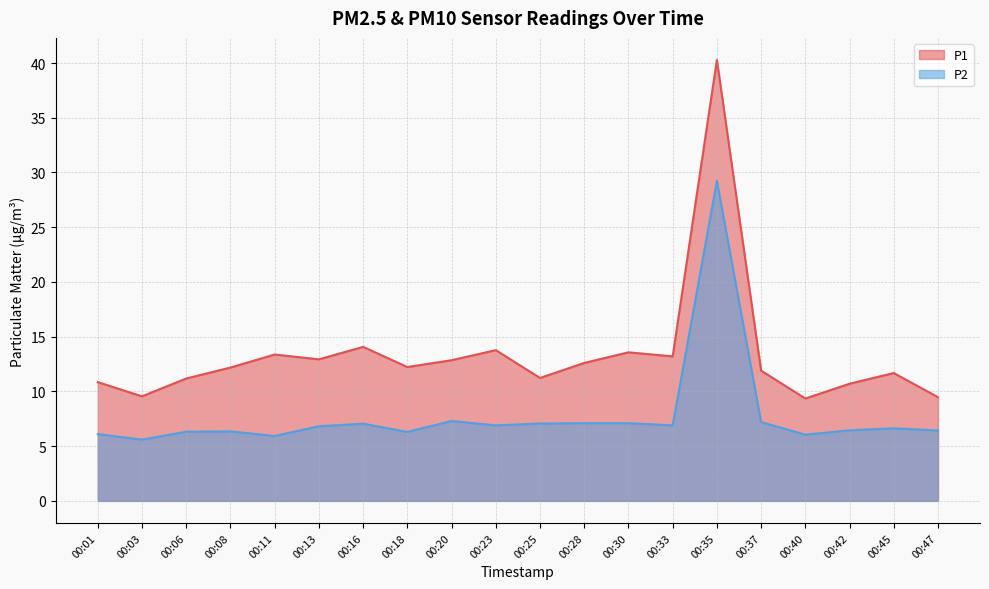

What is the maximum value for P1?

40.3